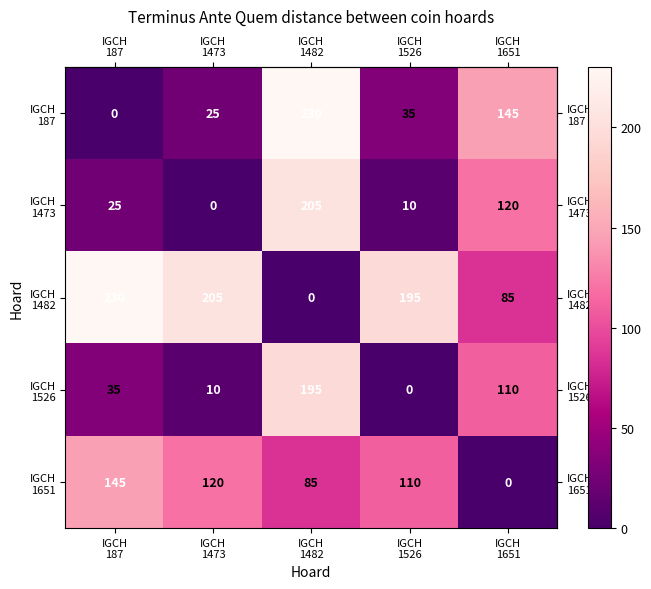

What is the greatest value displayed?

230